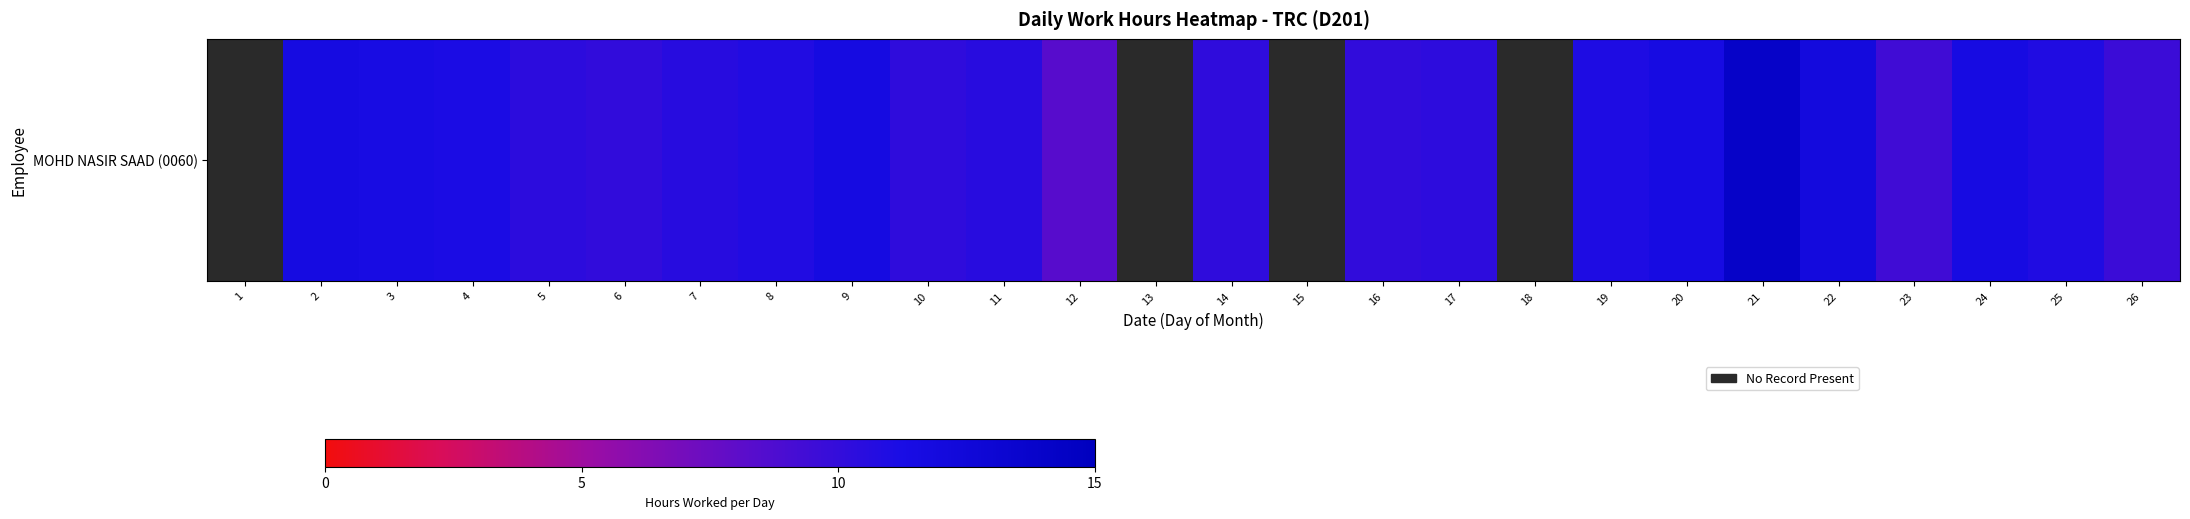

What is the sum of the values at 9 and 23?

21.0